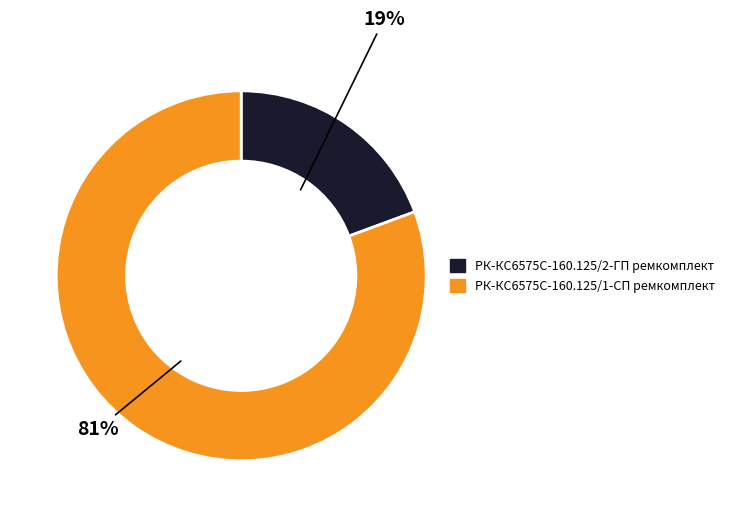

To the nearest percent, what is the average slice percentage?

50%